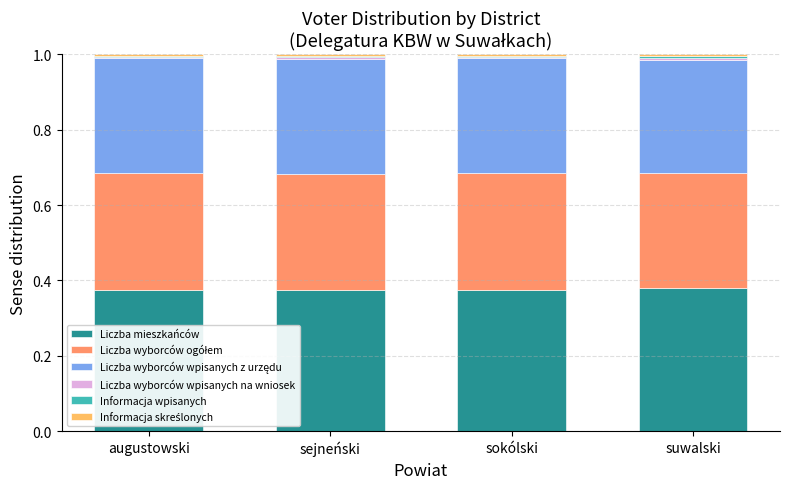

What is the sum of all Liczba mieszkańców values?

1.5